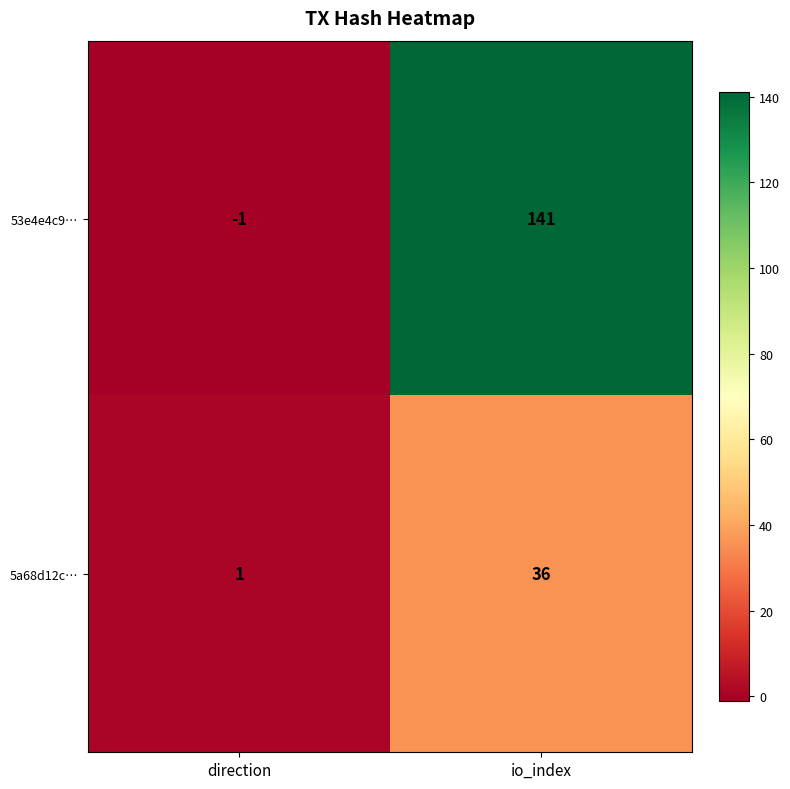

At which category is the sum across all series the highest?

io_index